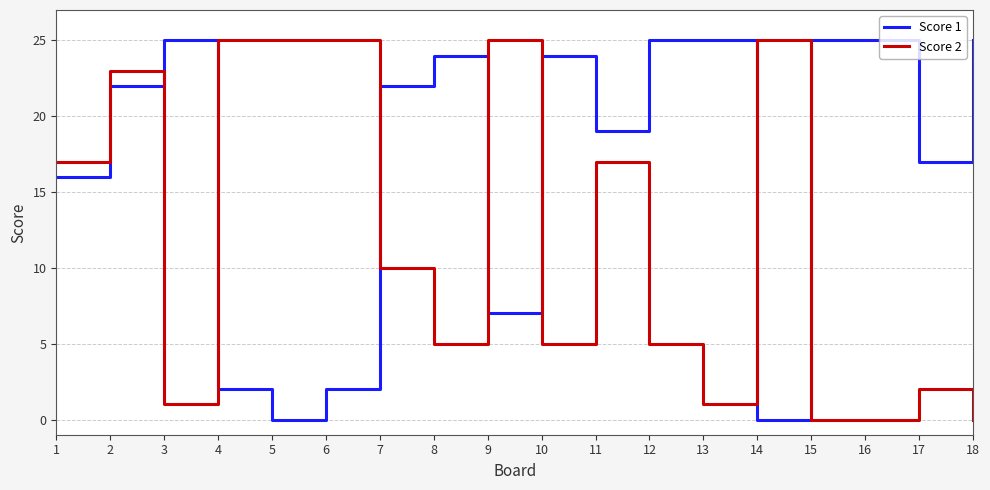

Count the number of data series in this chart.

2